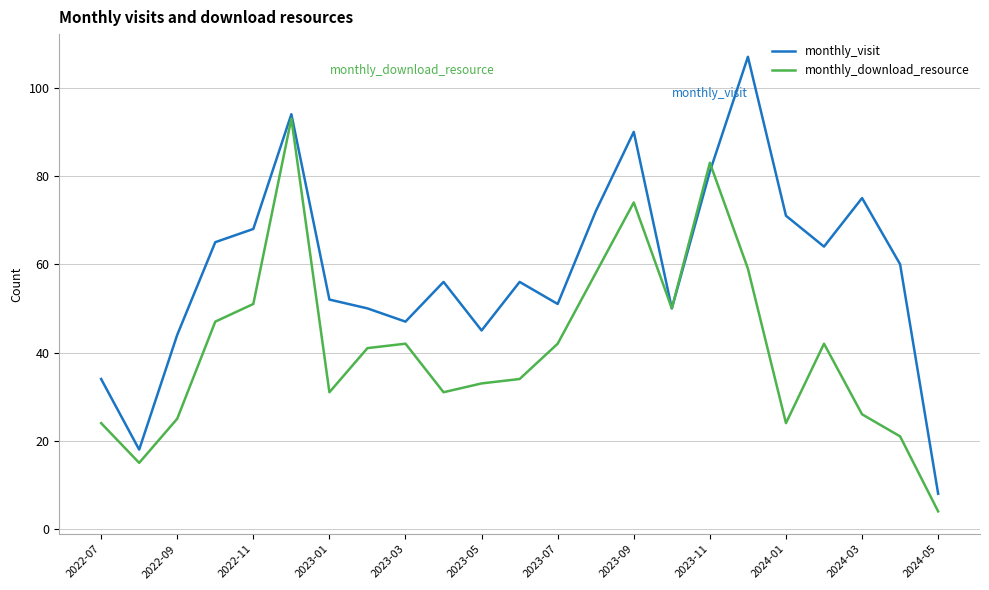

How many distinct data groups are displayed?

2